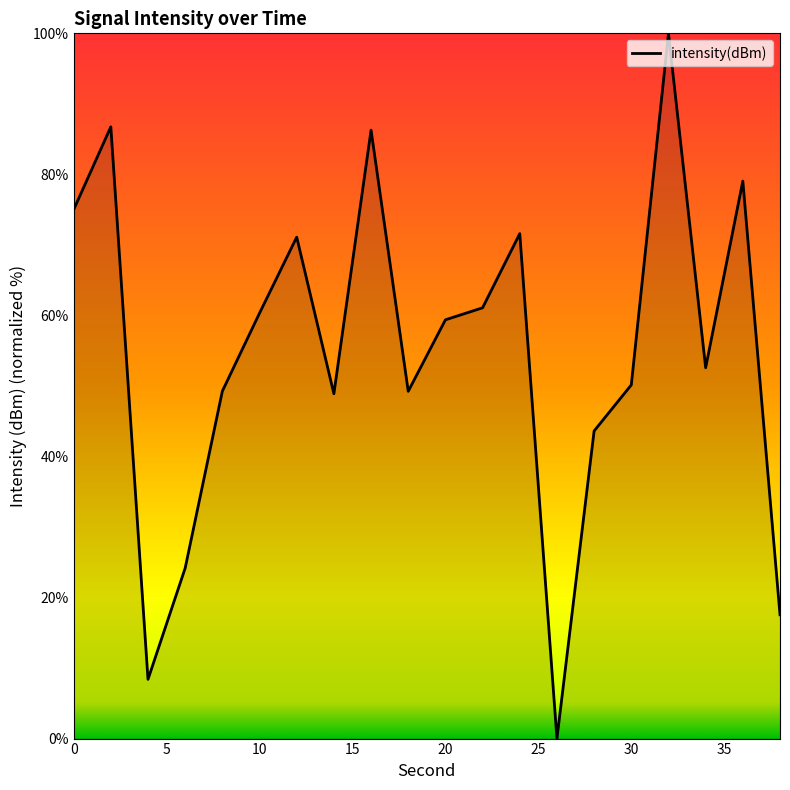

What is the difference between the maximum and minimum values?

100.0